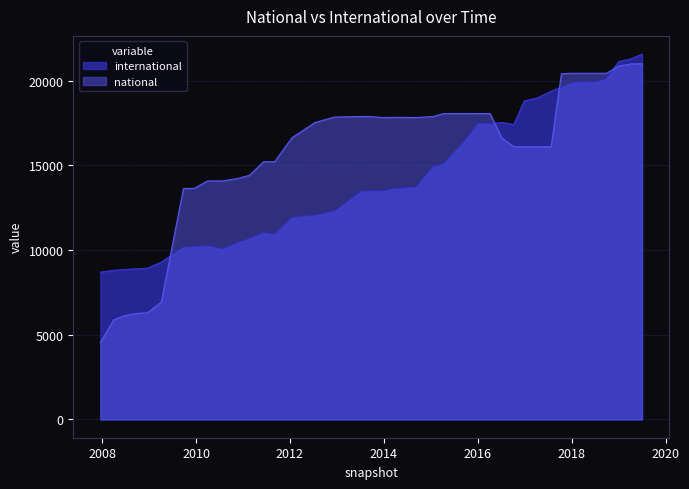

What is the greatest value displayed?

21560